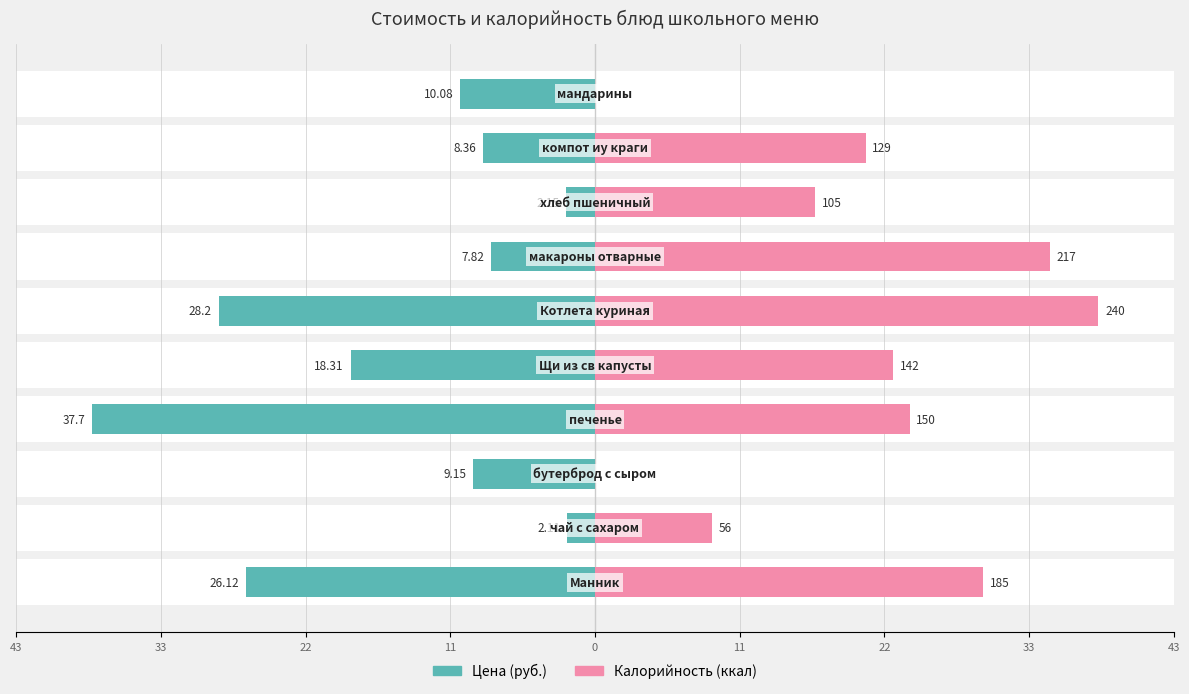

What value does the Цена (руб.) series have at 33?

-2.1